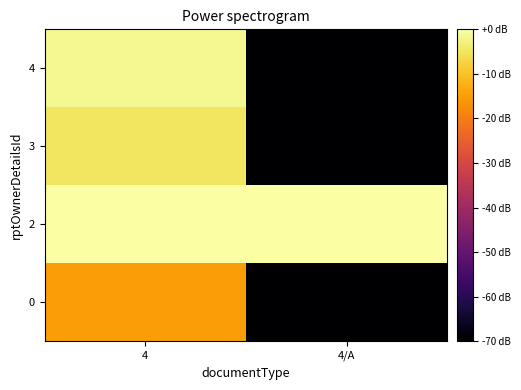

What is the minimum value shown in the chart?

-70.0